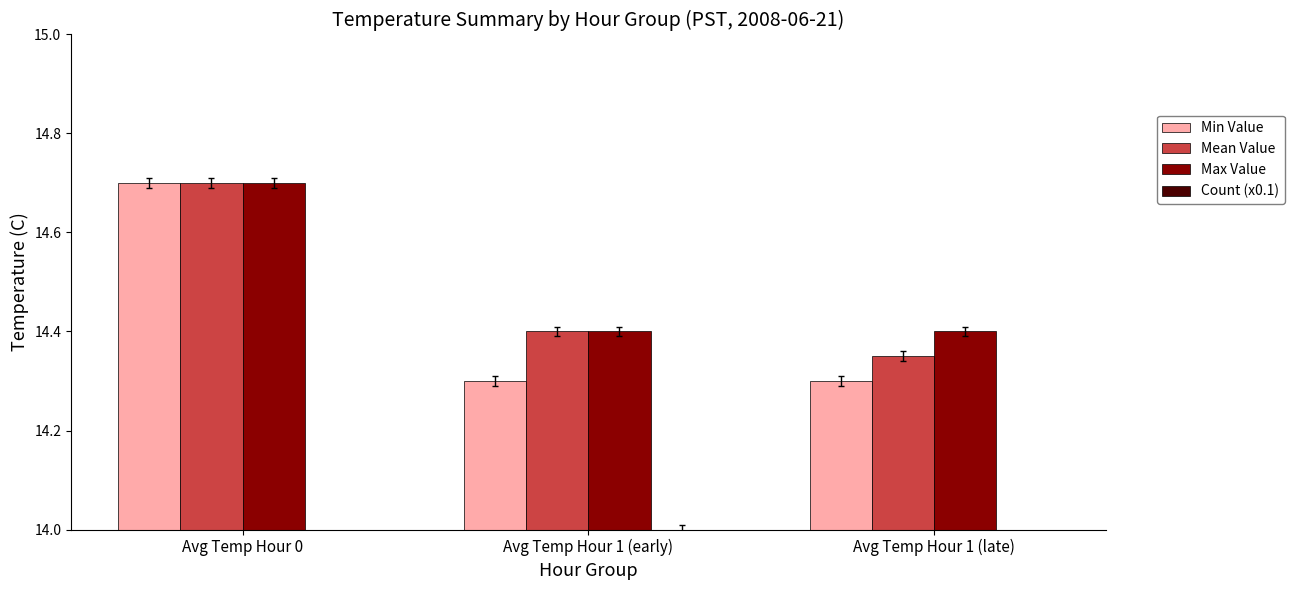

How many bars are there in total?

12